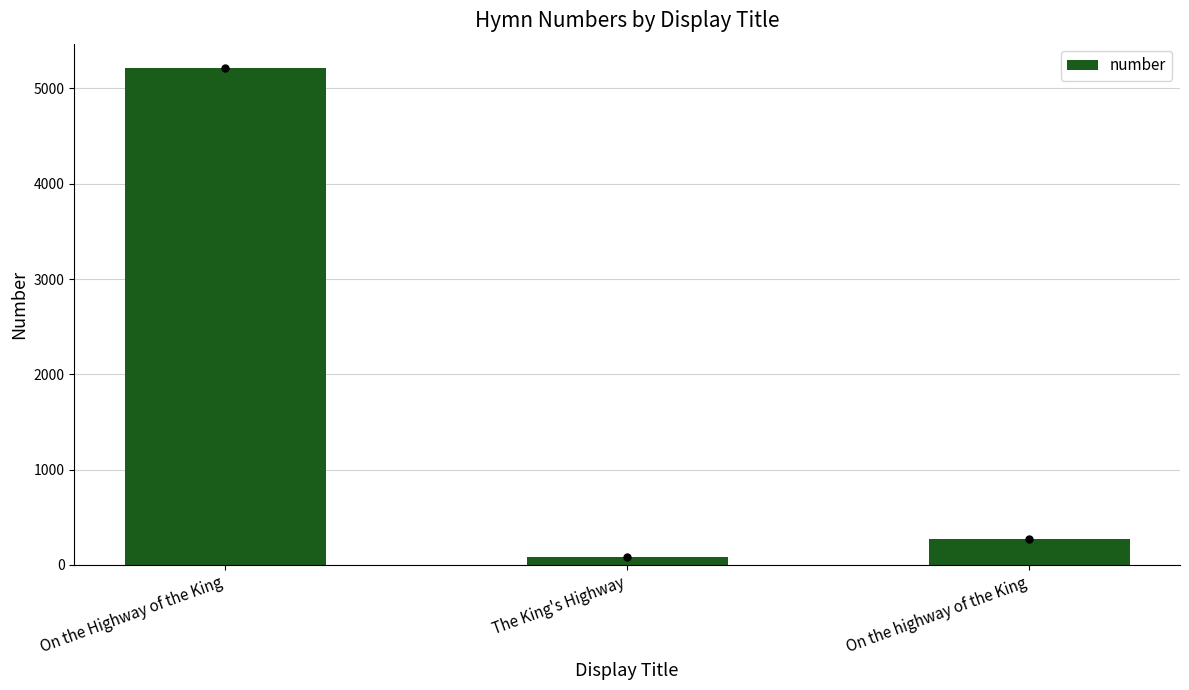

What is the change in value from The King's Highway to On the highway of the King?

+185